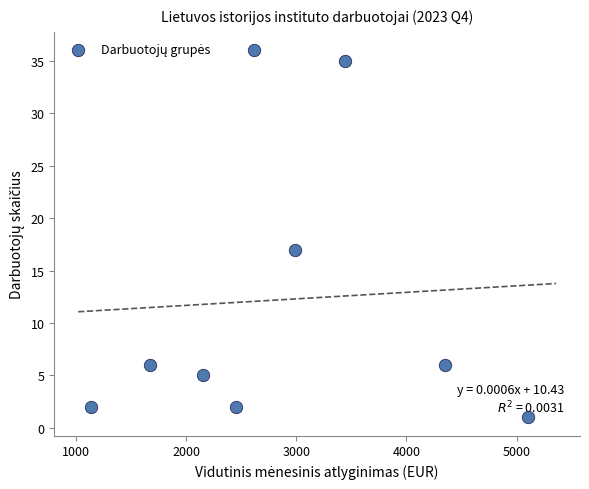

What Y value in the scatter plot is closest to 18?

17